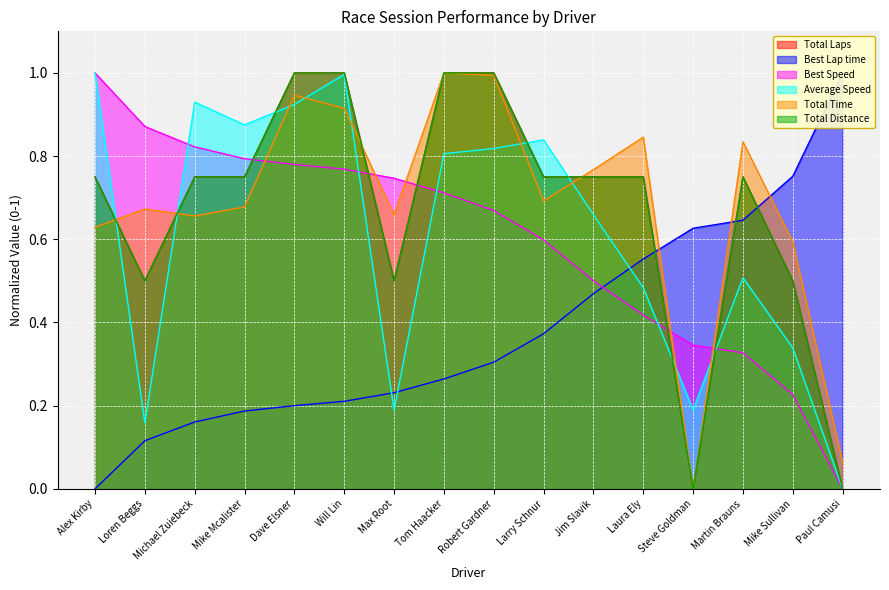

Rank the series at Robert Gardner from lowest to highest value.

Best Lap time, Best Speed, Average Speed, Total Time, Total Laps, Total Distance